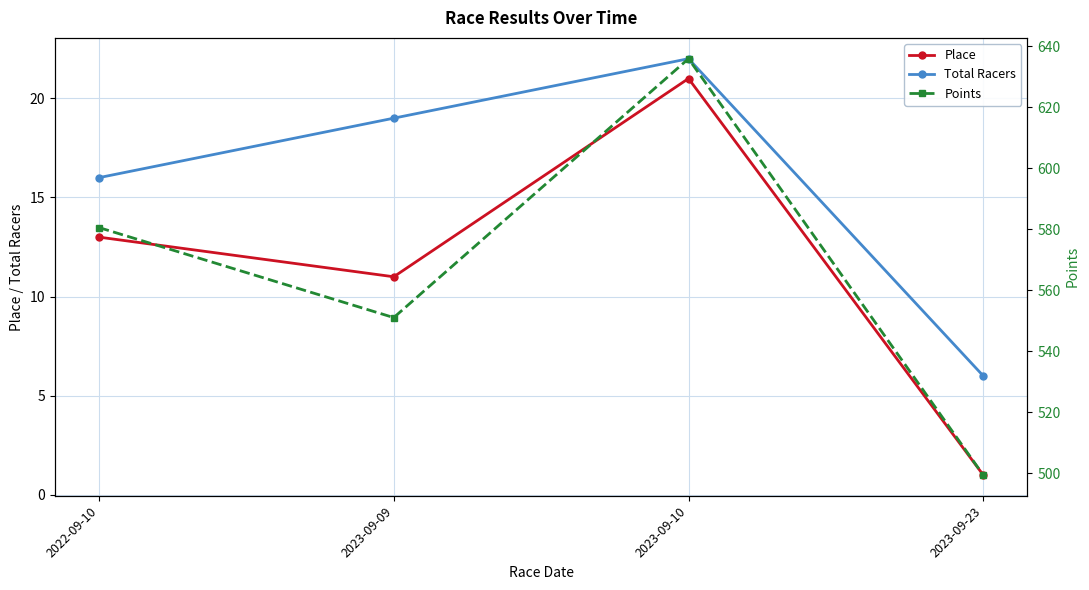

What is the difference between the second highest and second lowest values in the Place series?

2